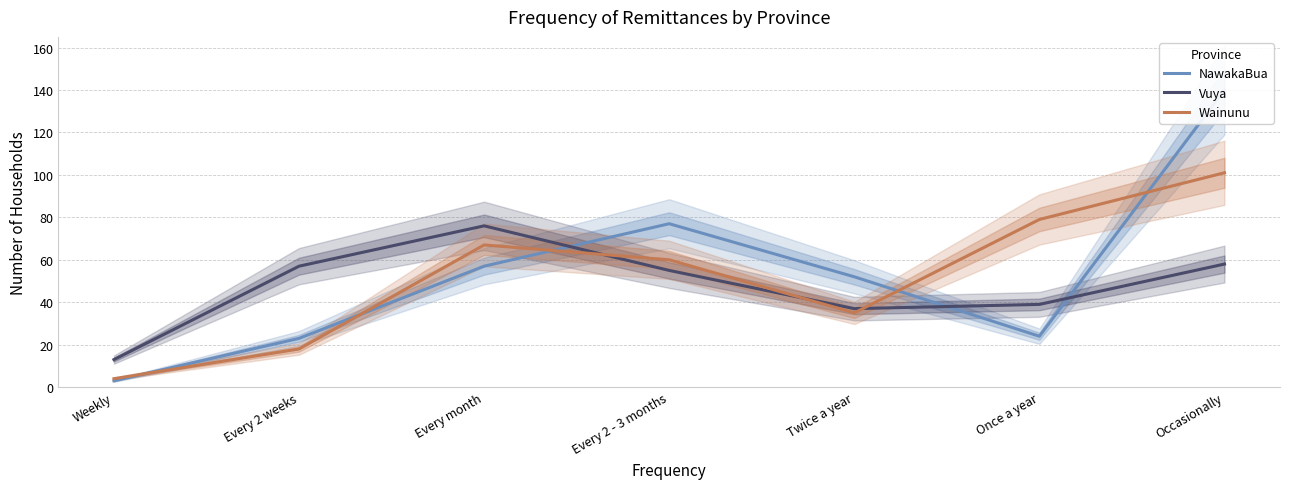

Reading left to right, extract all data points from this chart.

NawakaBua: Weekly=3	Every 2 weeks=23	Every month=57	Every 2 - 3 months=77	Twice a year=52	Once a year=24	Occasionally=140
Vuya: Weekly=13	Every 2 weeks=57	Every month=76	Every 2 - 3 months=55	Twice a year=37	Once a year=39	Occasionally=58
Wainunu: Weekly=4	Every 2 weeks=18	Every month=67	Every 2 - 3 months=60	Twice a year=35	Once a year=79	Occasionally=101